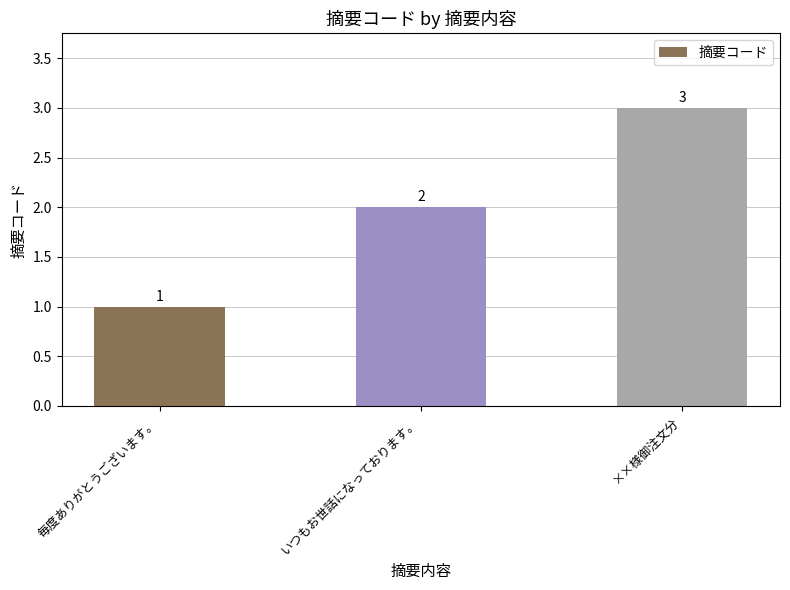

True or false: the data shows 2 at ××様御注文分.

False